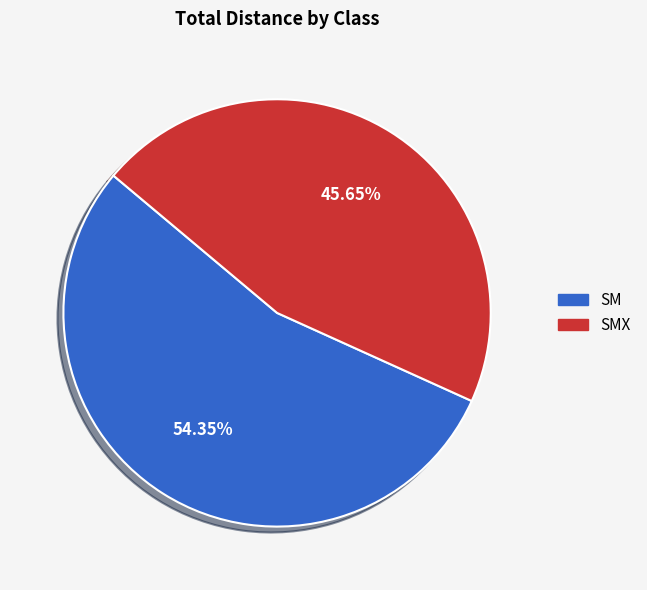

Does any single category account for the majority?

Yes